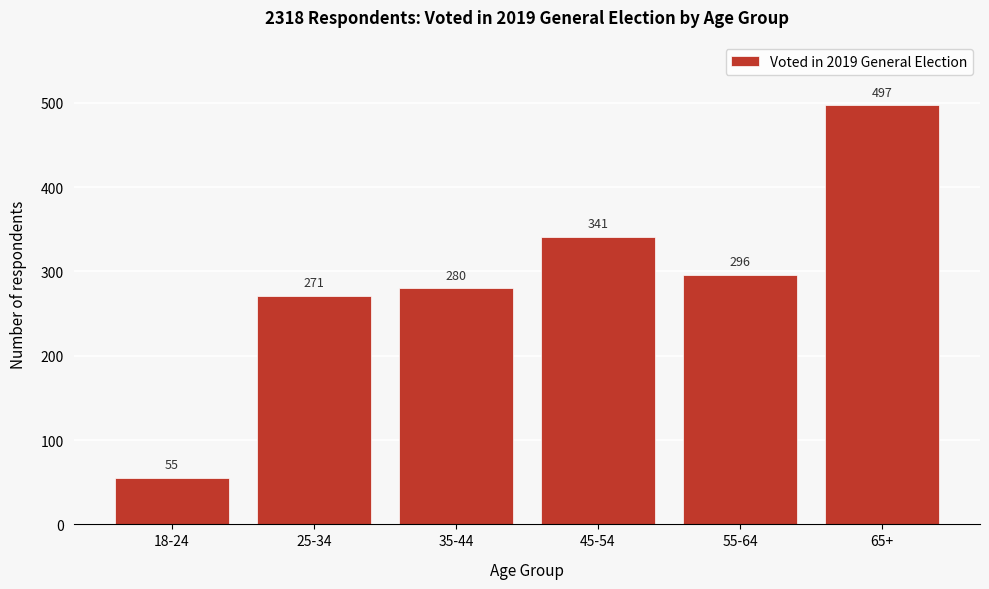

Reading right to left, extract all data points from this chart.

65+=497	55-64=296	45-54=341	35-44=280	25-34=271	18-24=55